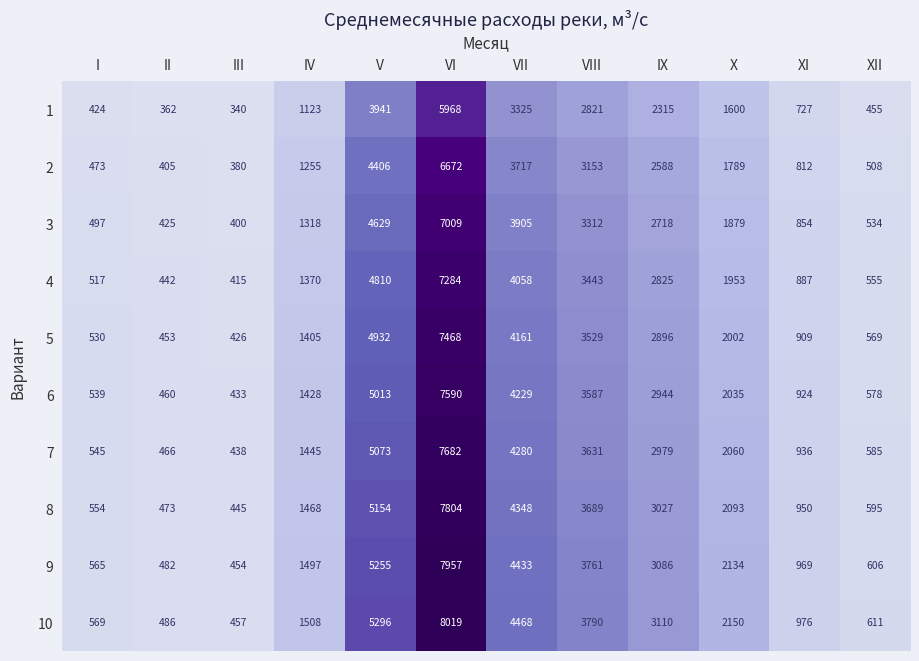

Which series changed the most between VII and XII?

10